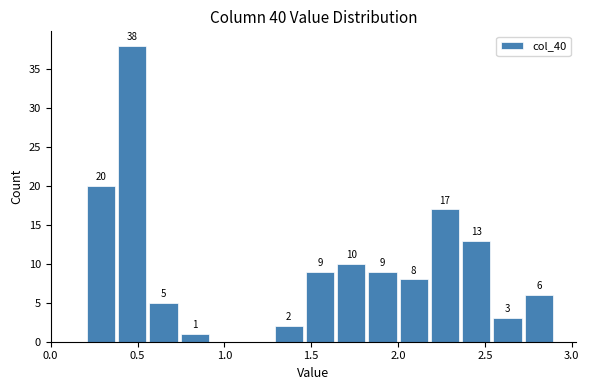

Around what value on the x-axis is the tallest bar? Give the approximate position of its centre, as read against the axis.

0.45